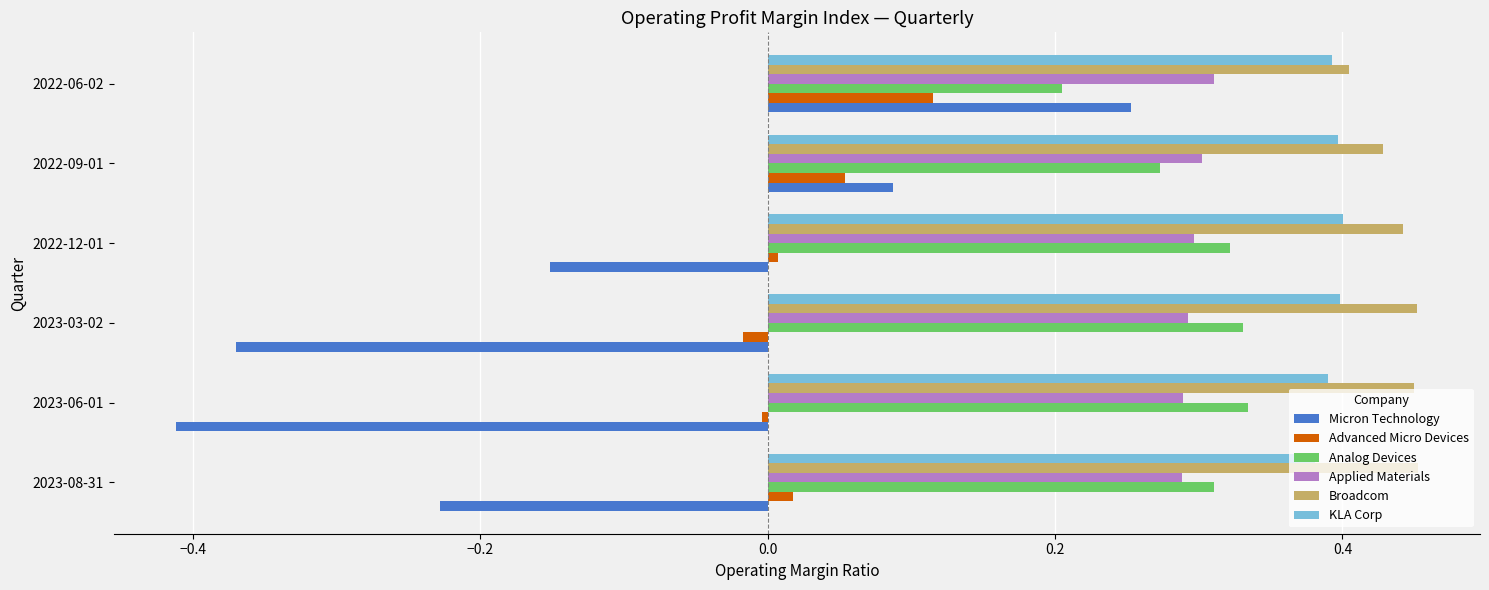

Which series has the widest spread of values?

Micron Technology